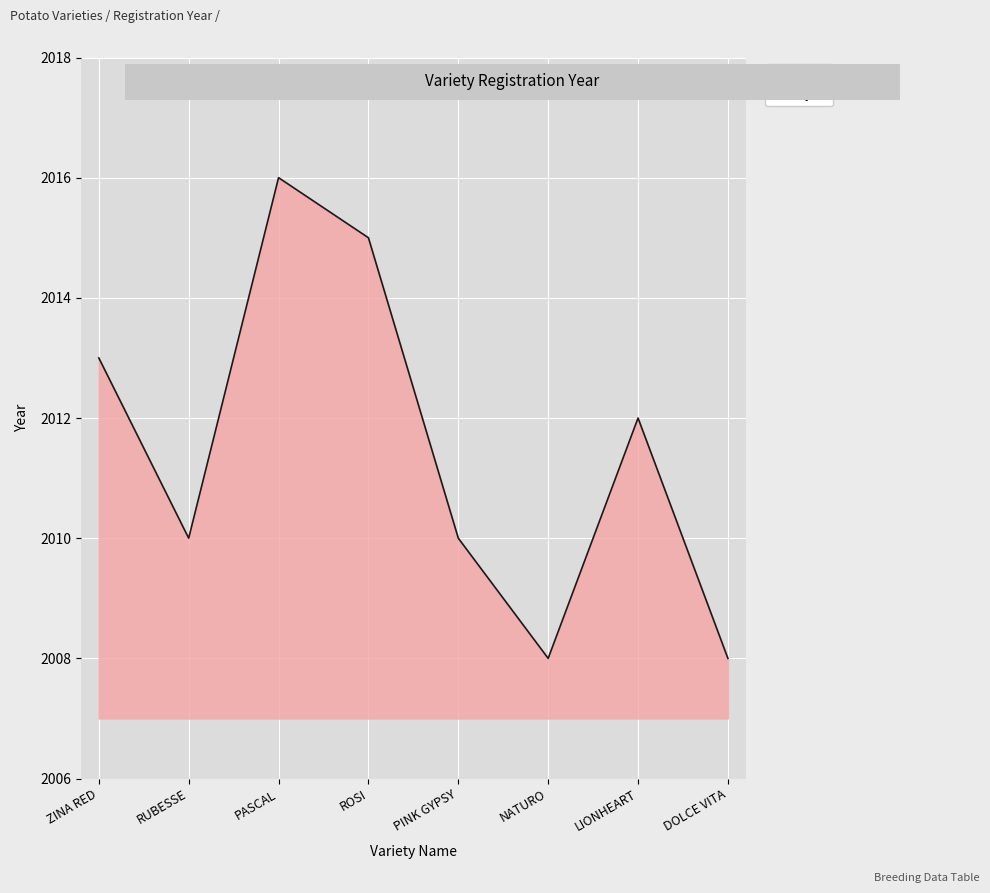

At which category does the data reach its first local valley?

RUBESSE